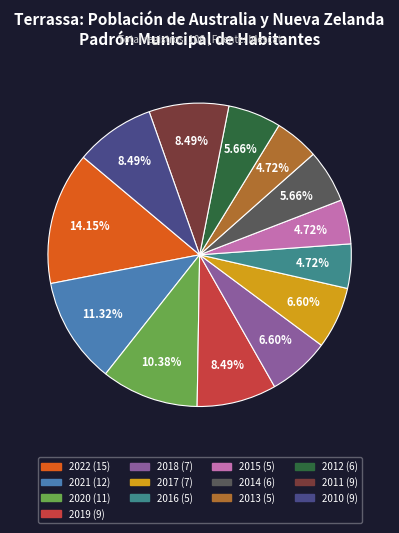

How many segments does this pie chart have?

13